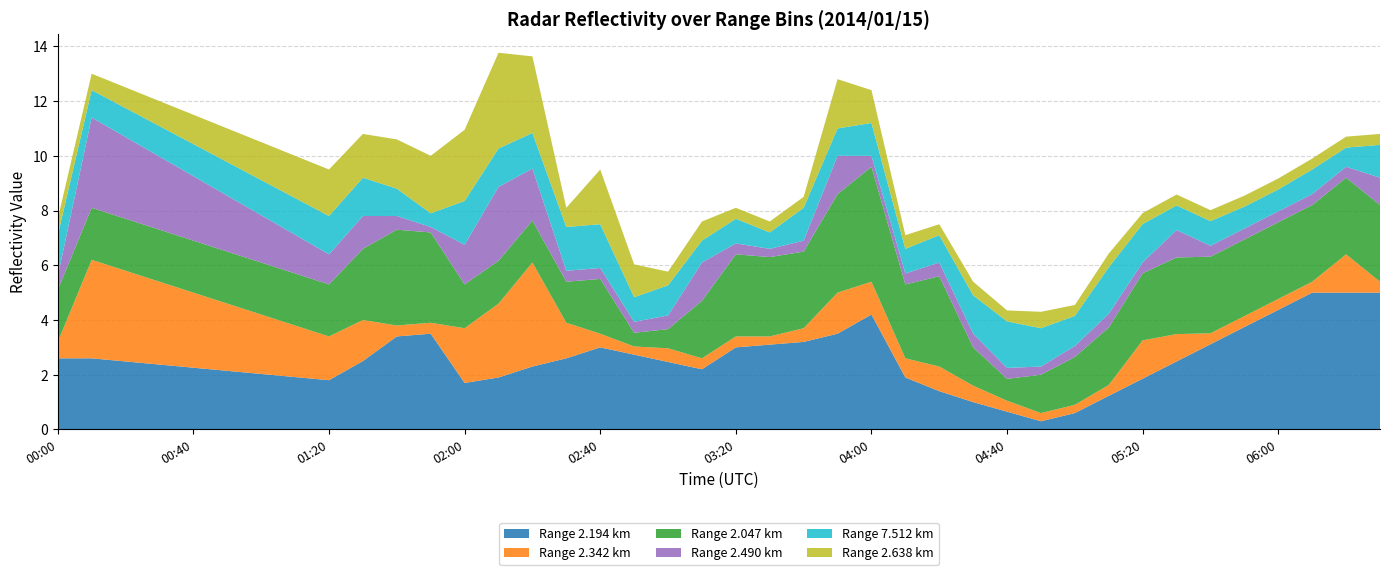

What is the total value across all series at 05:20?

7.9